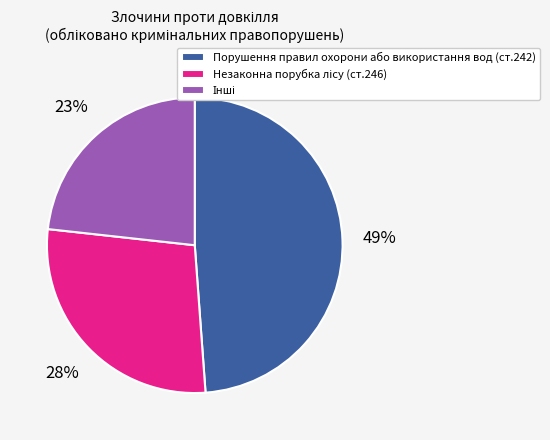

Is there a majority slice in this chart?

No